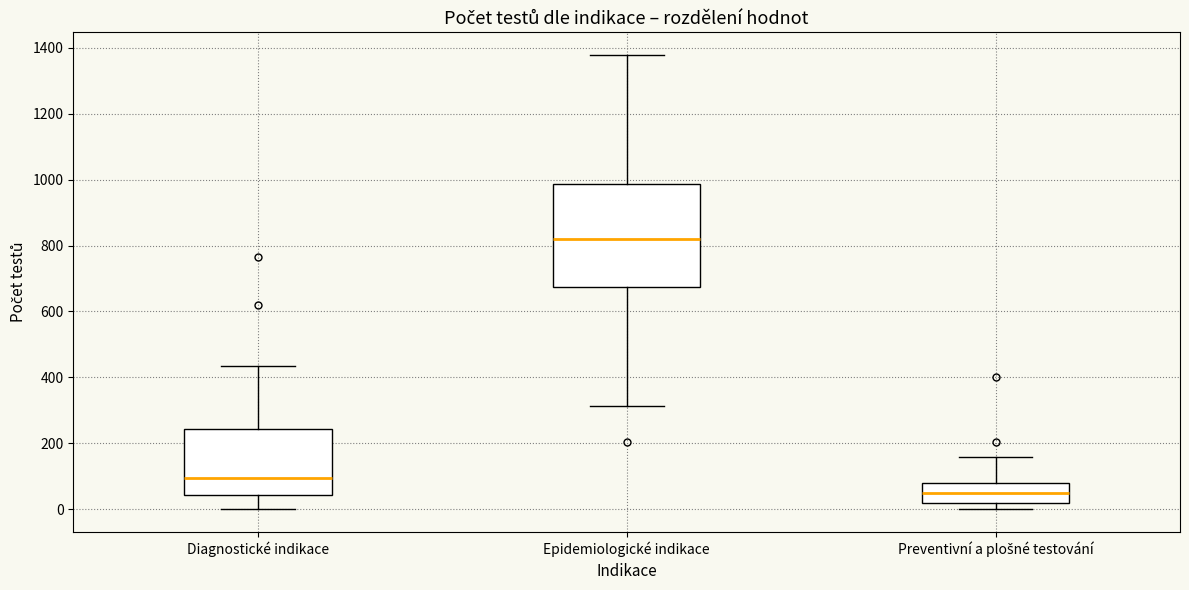

Reading left to right, transcribe this box plot: for each box, give where its median line is, the range the box spans, and where its two whiskers end, as read against the y-axis. The values are not printed on the chart, so give them approximately, as read against the axis.

Diagnostické indikace: median 100, box 40 to 240, whiskers 0 to 440
Epidemiologické indikace: median 820, box 680 to 980, whiskers 320 to 1380
Preventivní a plošné testování: median 60, box 20 to 80, whiskers 0 to 160